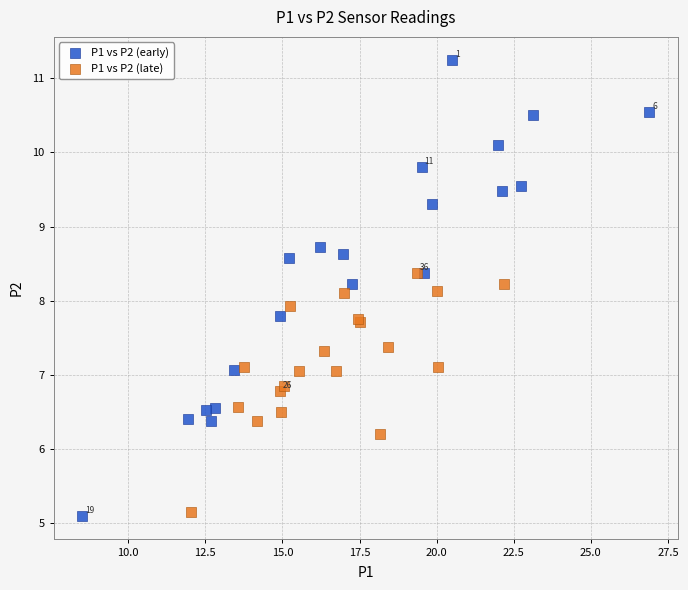

What are all the series names shown in the legend?

P1 vs P2 (early), P1 vs P2 (late)